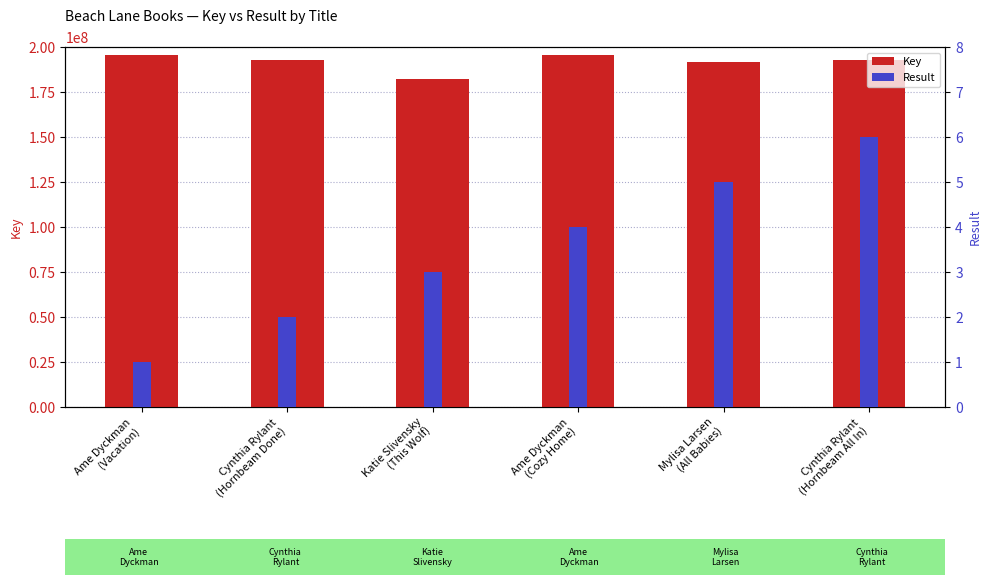

Which series has the largest total across all categories?

Key